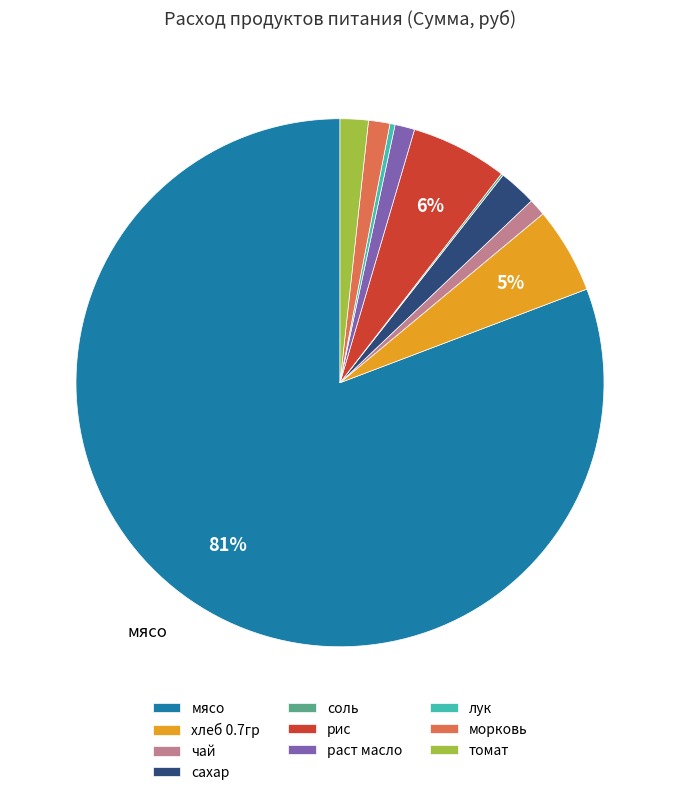

Which slice is the largest?

мясо